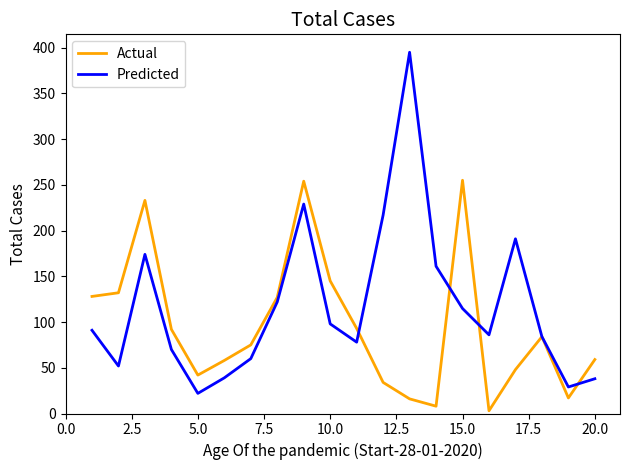

Rank the series by their maximum value, from lowest to highest.

Actual, Predicted